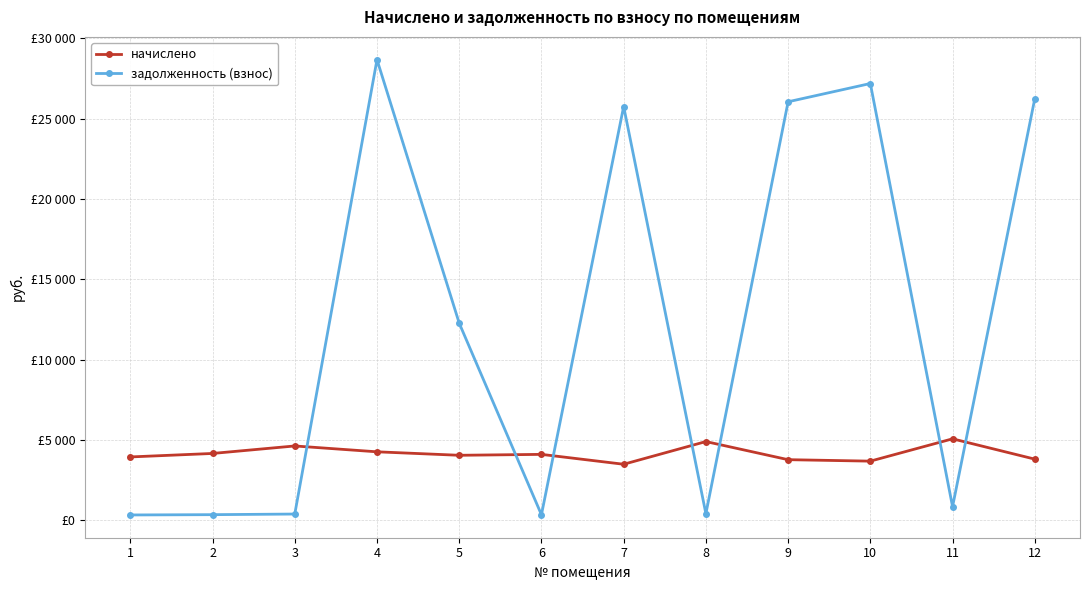

Which series has the widest spread of values?

задолженность (взнос)